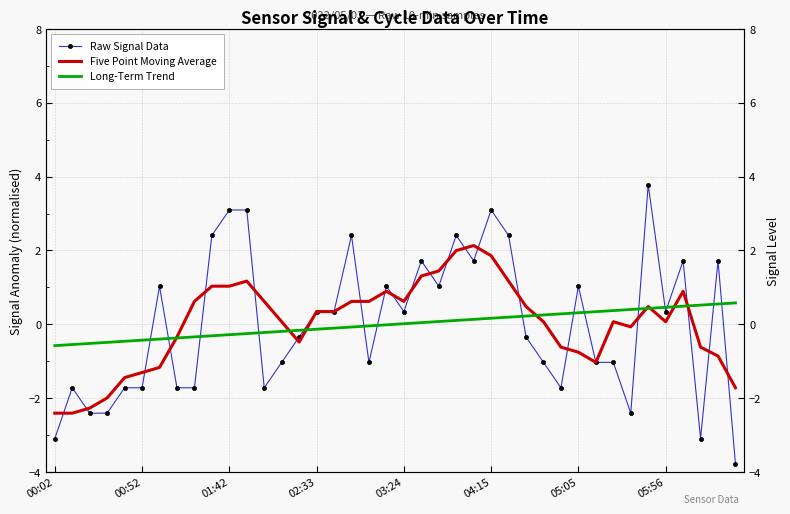

At 05:05, list the series in order from smallest to largest.

Five Point Moving Average, Long-Term Trend, Raw Signal Data